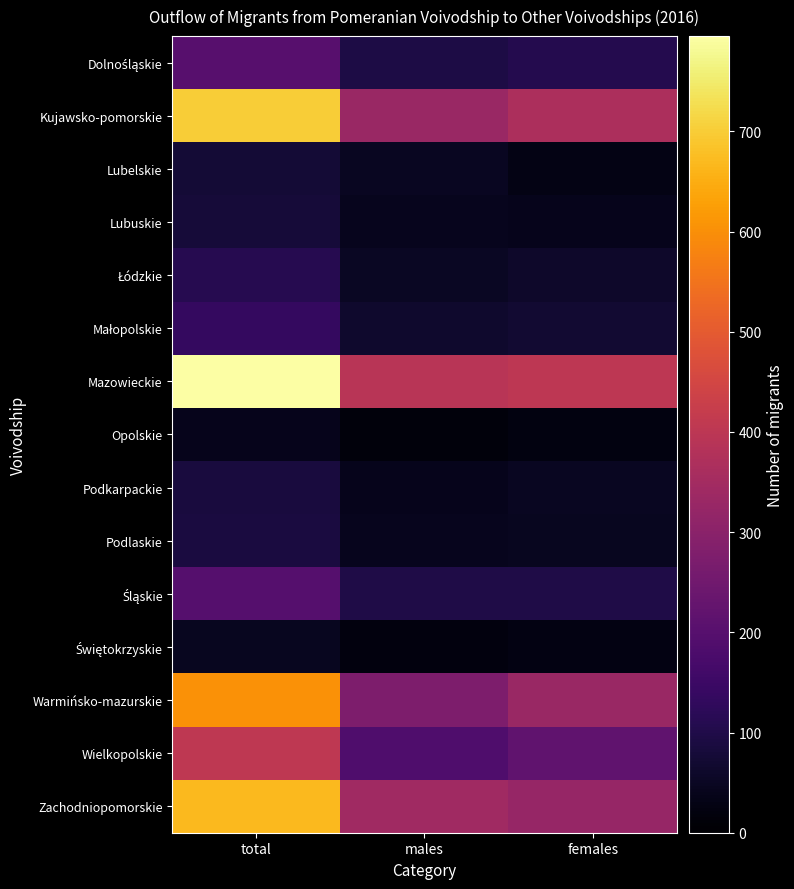

Which series has the widest spread of values?

Mazowieckie